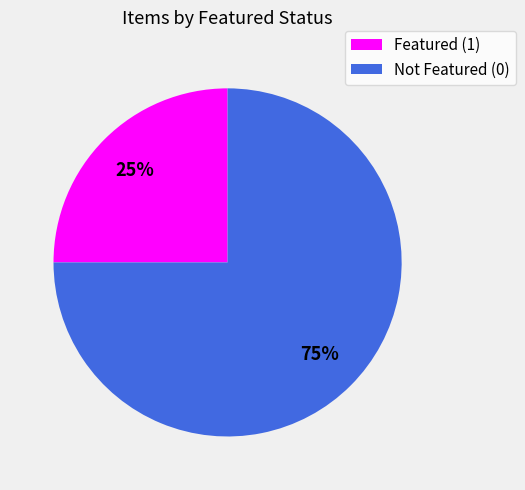

Is there any slice that represents more than half of the pie?

Yes